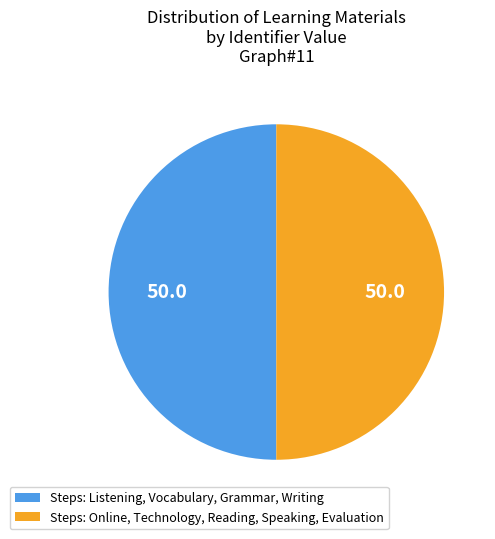

Combined, do Steps: Online, Technology, Reading, Speaking, Evaluation and Steps: Listening, Vocabulary, Grammar, Writing account for over 50%?

Yes